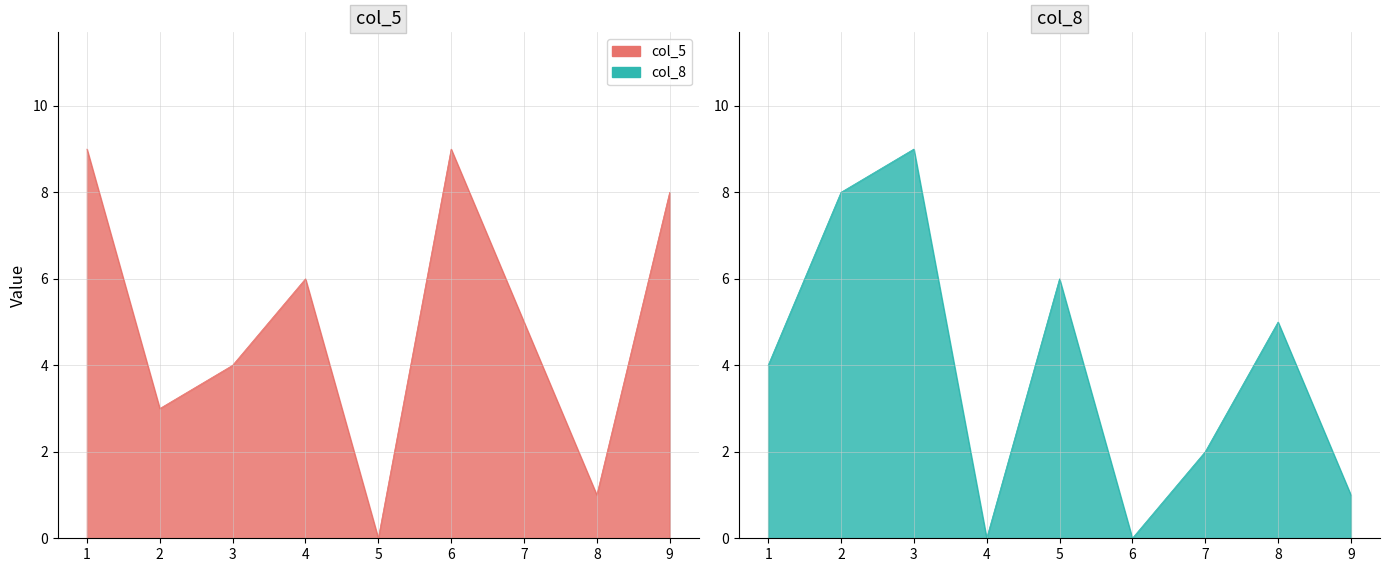

True or false: col_5 has a value of 8 at 7.

False